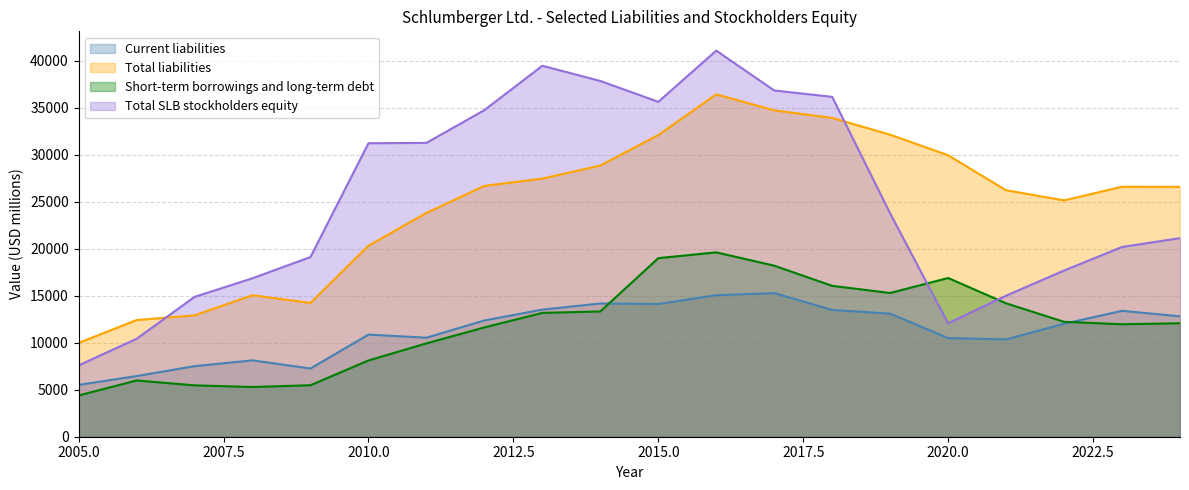

What is the label of the 20th point from the right?

2005.0